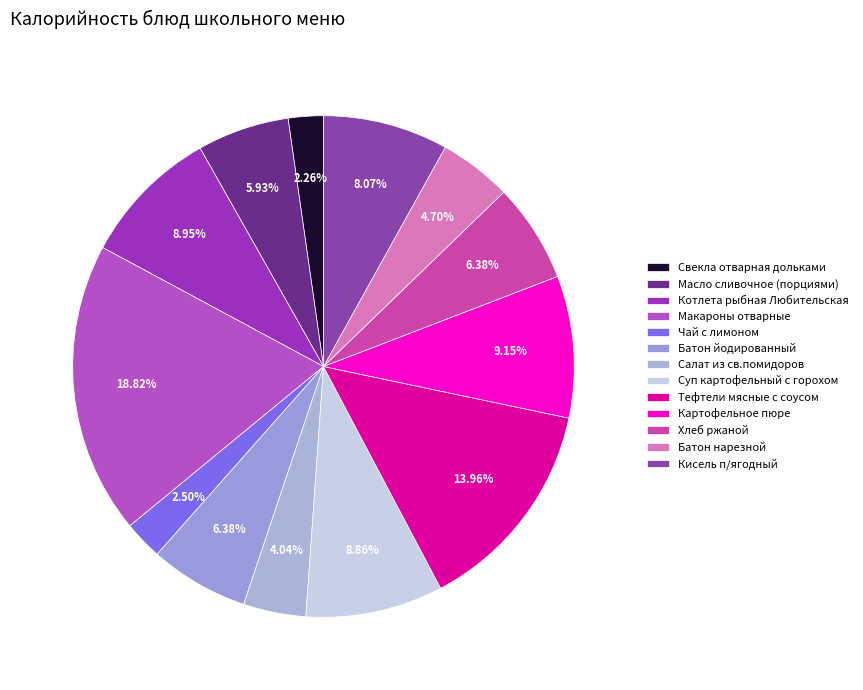

What portion of the pie excludes Кисель п/ягодный?

91.9%